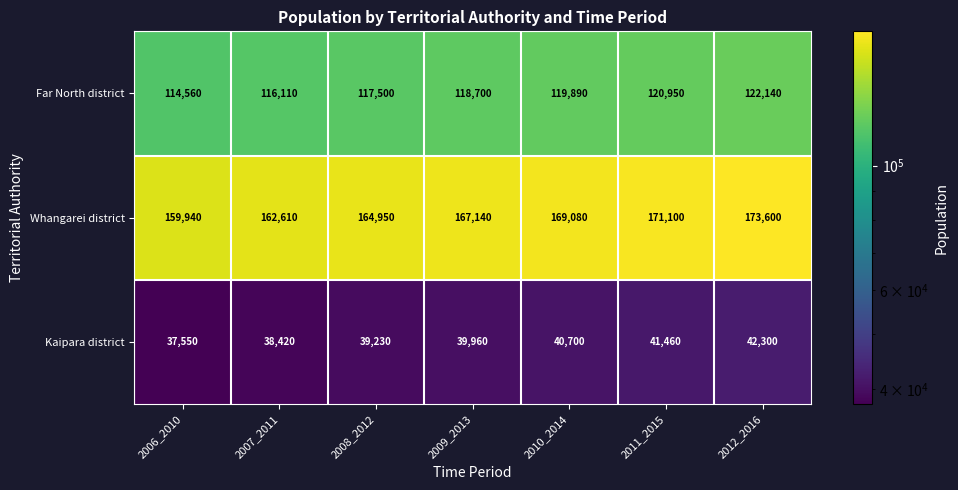

How many series are shown in this chart?

3